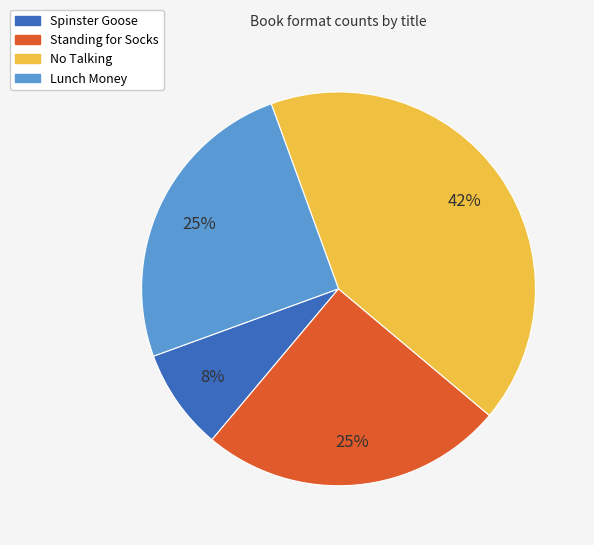

What is the ratio of the value at Standing for Socks to the value at No Talking?

0.6